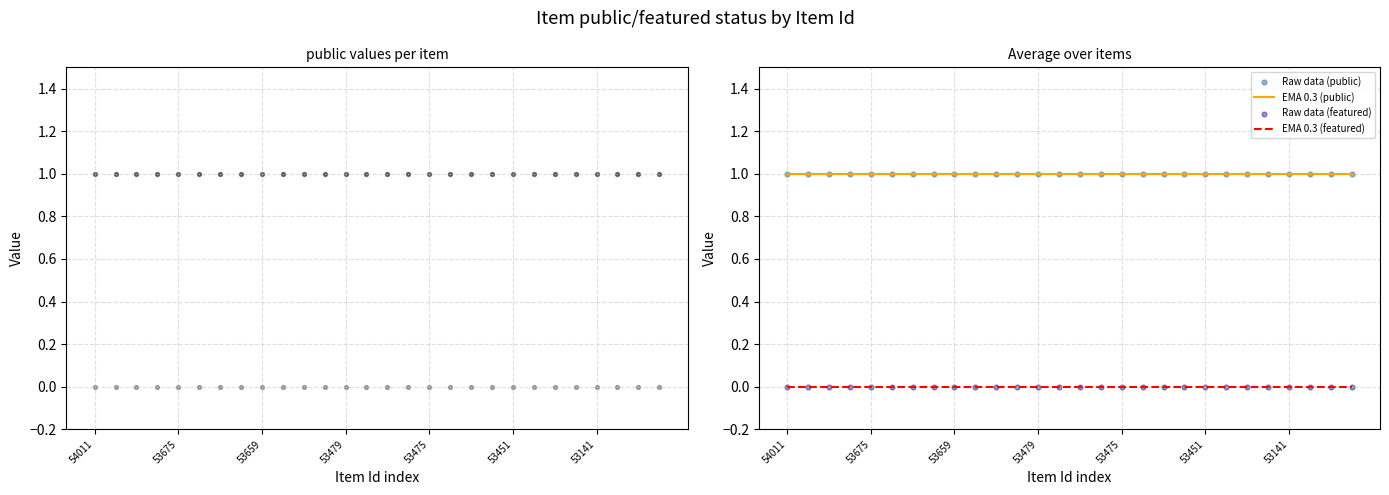

The value of EMA 0.3 (public) at 53475 is 1. True or false?

True